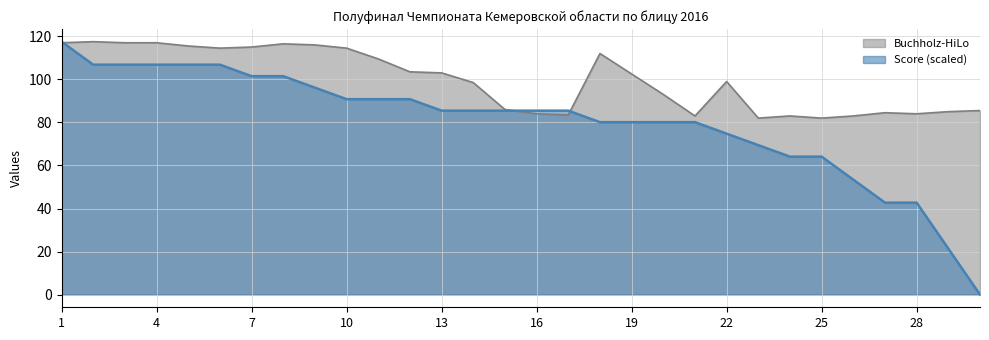

What is the difference between the Buchholz-HiLo values at 20 and 10?

21.5